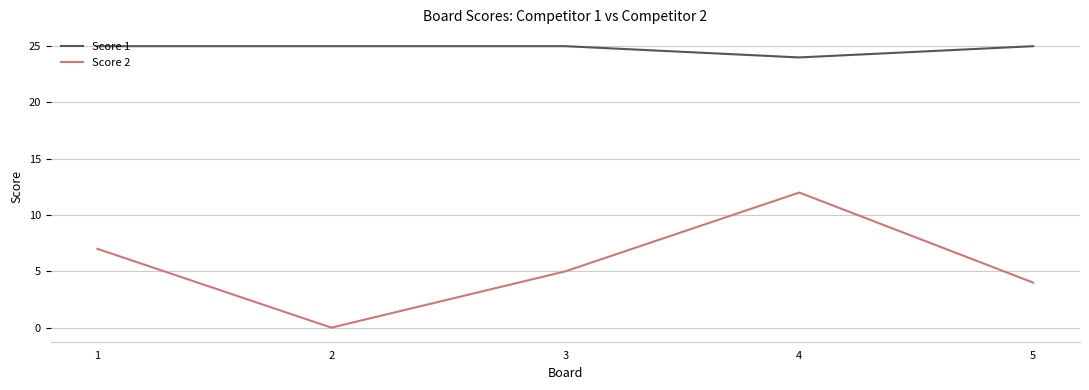

What is the total value across all series at 2?

25